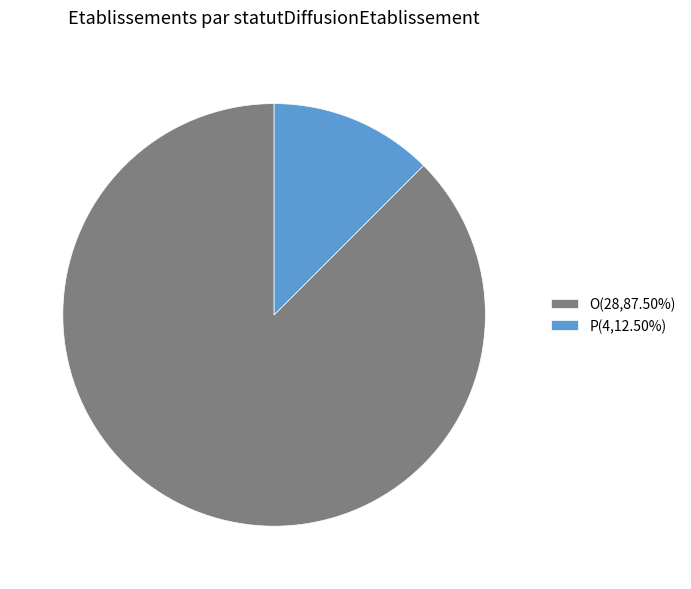

Which category has the biggest portion of the pie?

O